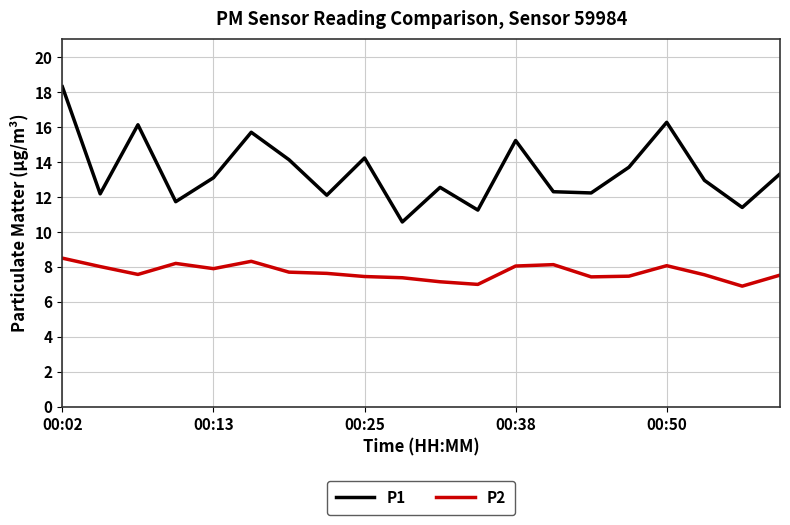

What is the difference between the maximum and minimum values in the P2 series?

1.6